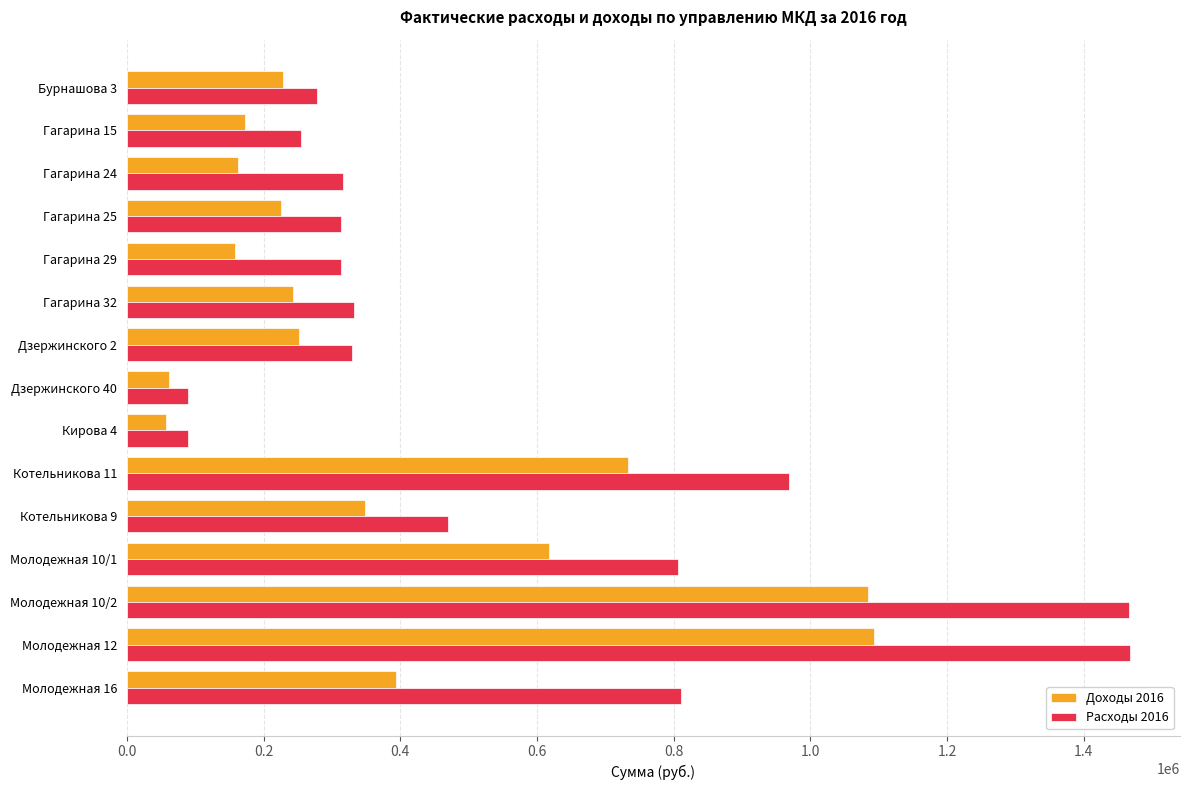

What is the smallest value displayed?

56813.1